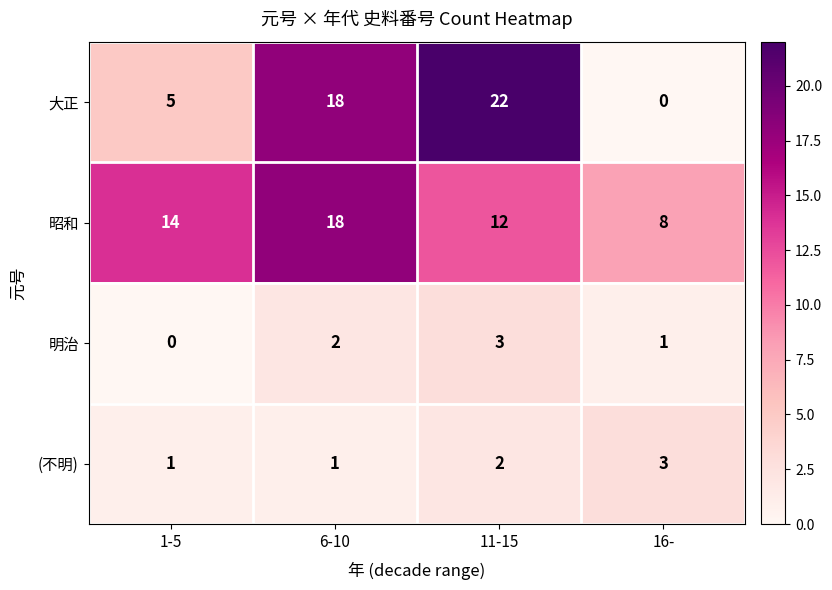

What is the maximum value for 昭和?

18